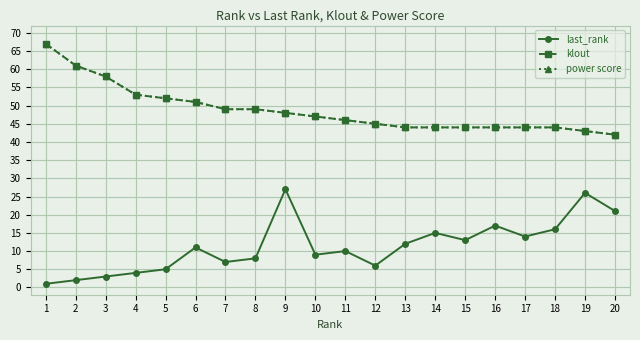

Between 1 and 13, which series saw the biggest shift?

klout